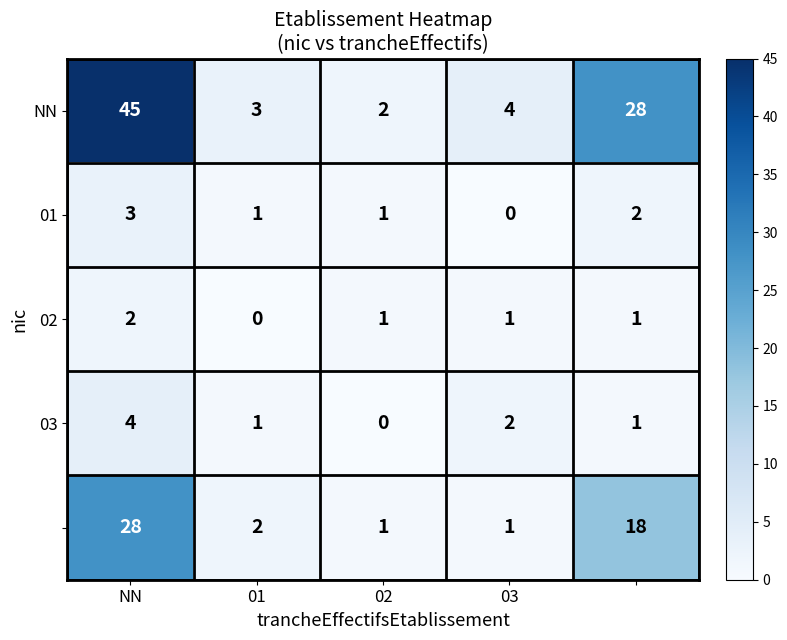

What is the greatest value displayed?

45